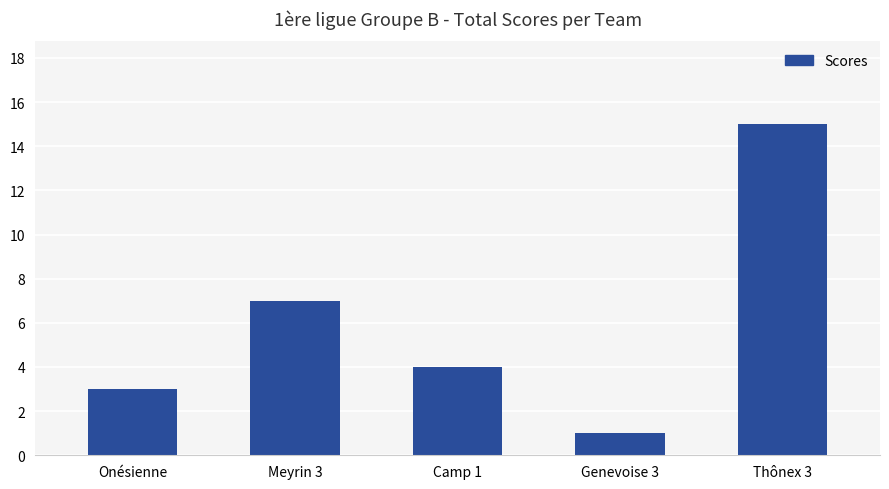

What is the sum of the values at Genevoise 3 and Thônex 3?

16